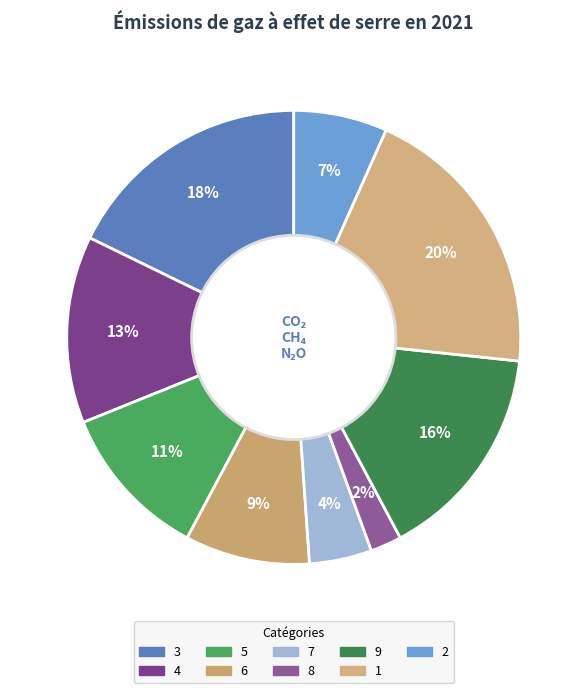

To the nearest percent, what is the difference between the largest and smallest slice percentages?

18%